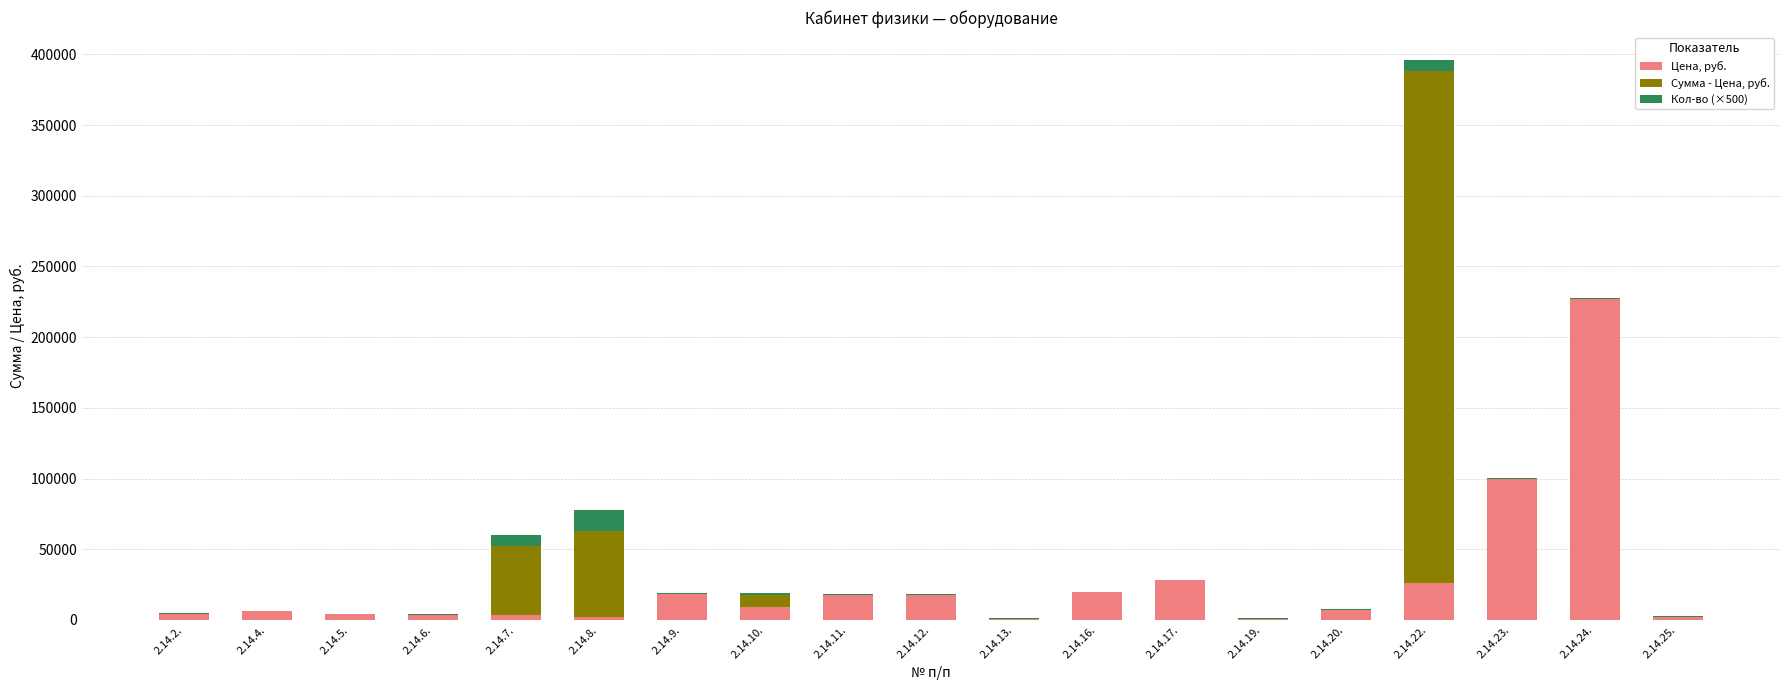

At which category is the sum across all series the highest?

2.14.22.